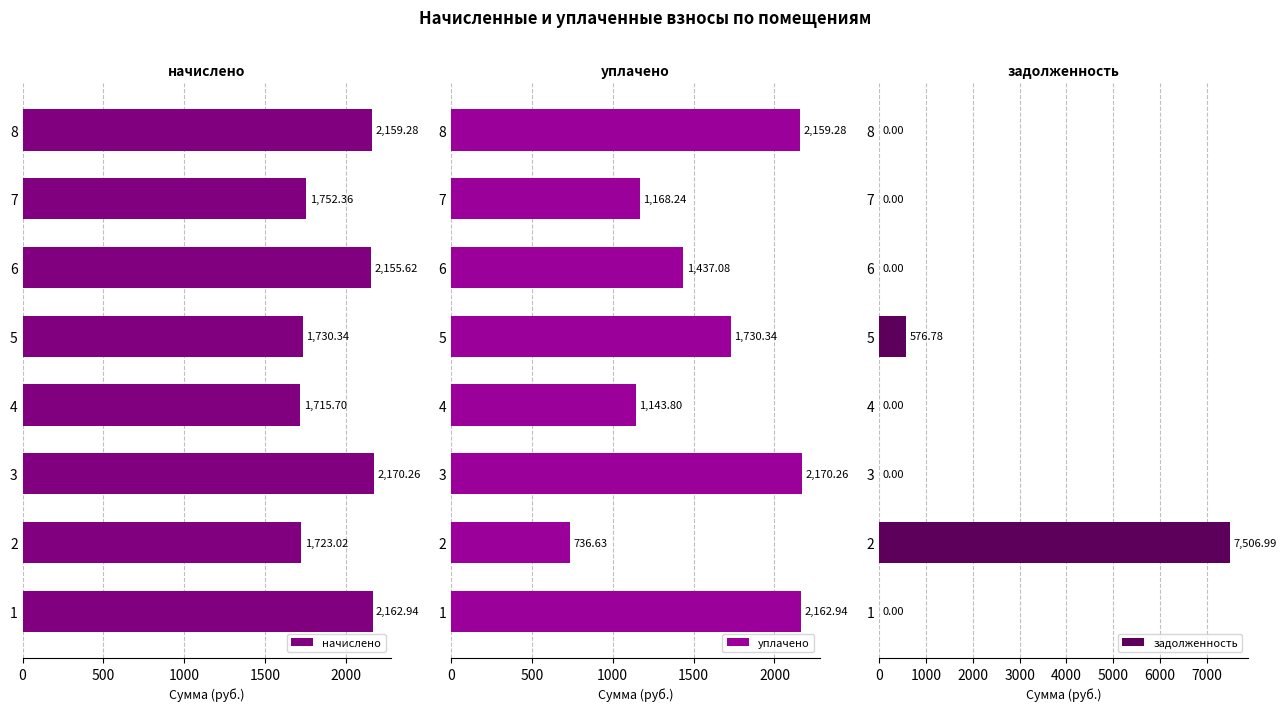

What is the sum of the начислено values at 4 and 2?

3438.7